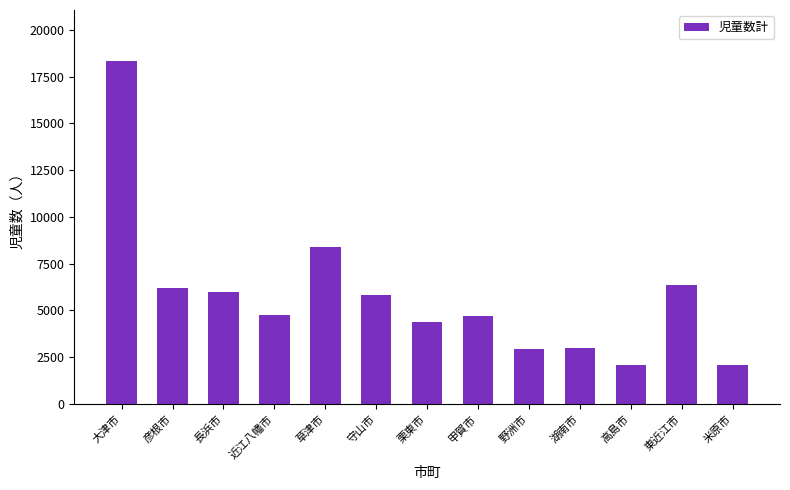

What is the average value?

5775